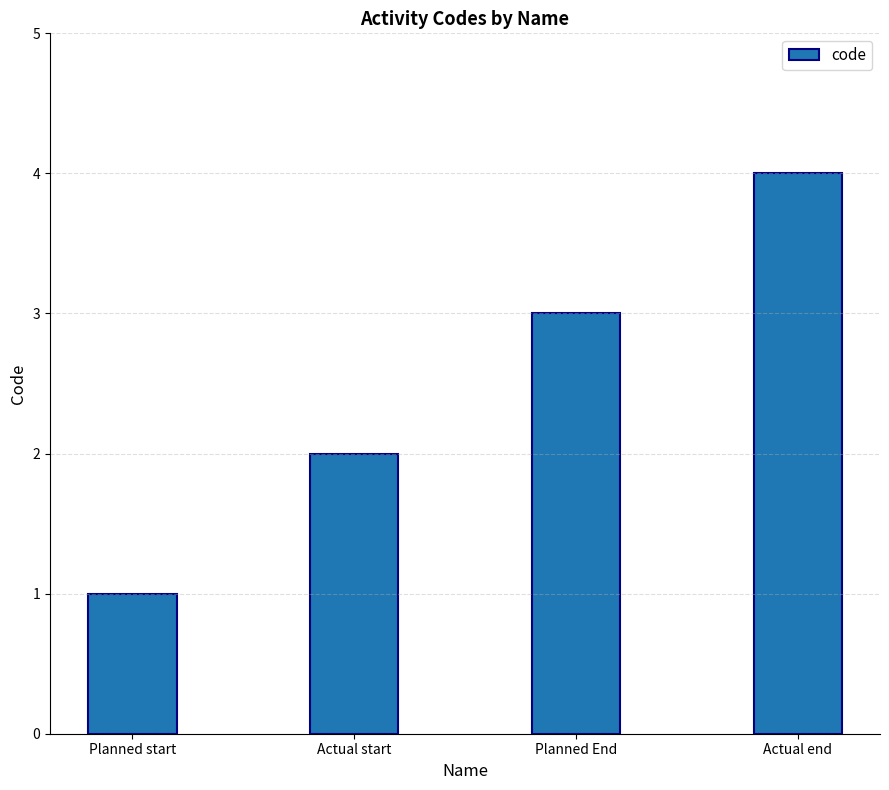

How many values are below 3?

2